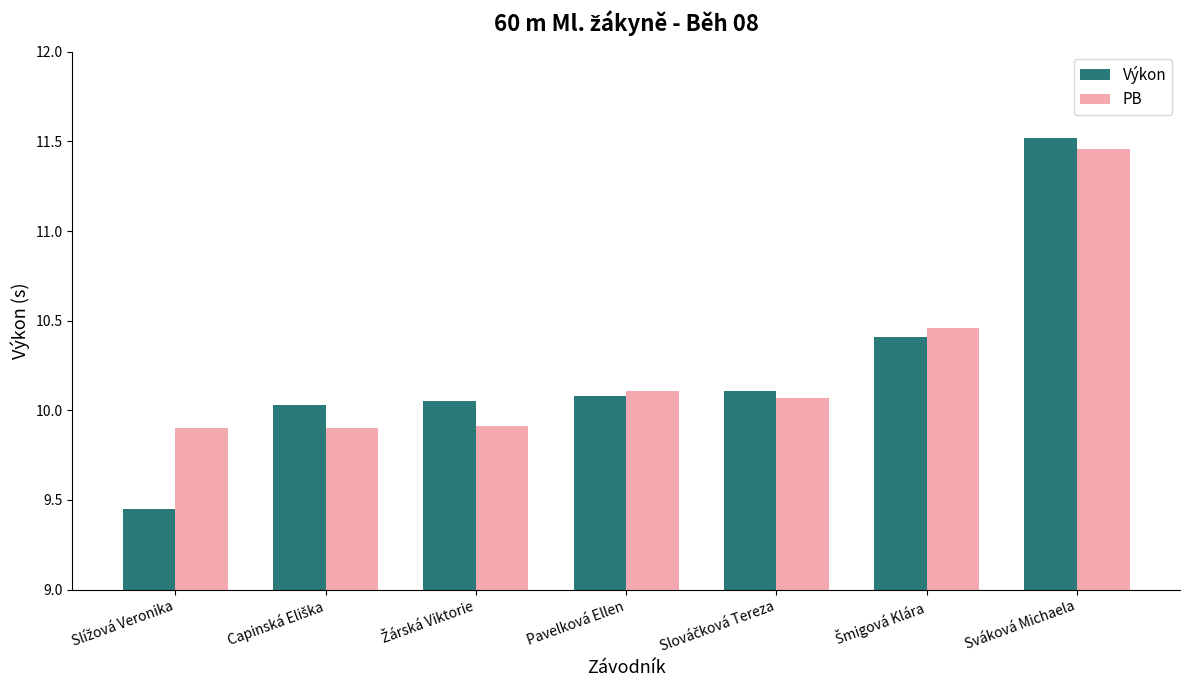

At which category does the chart reach its peak across all series?

Sváková Michaela